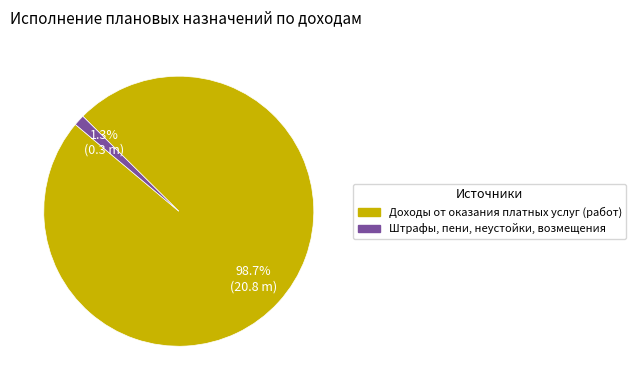

What percentage is the Доходы от оказания платных услуг (работ) slice, to the nearest percent?

99%